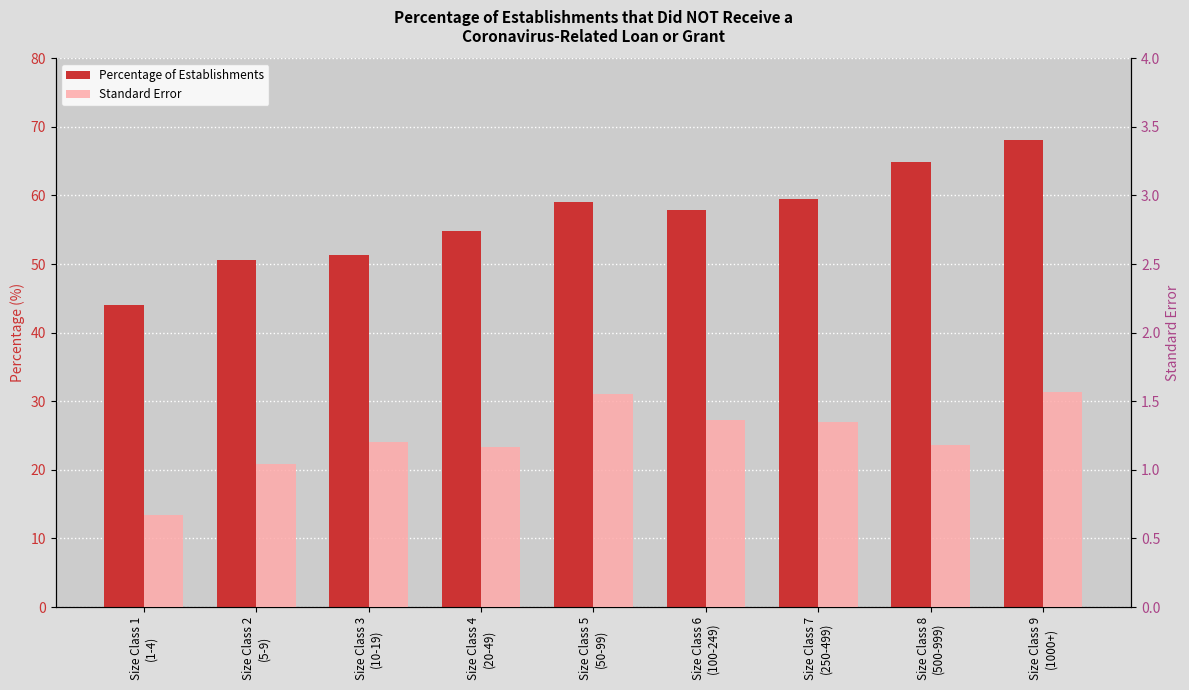

What is the difference between the Percentage of Establishments values at Size Class 5
(50-99) and Size Class 7
(250-499)?

0.4